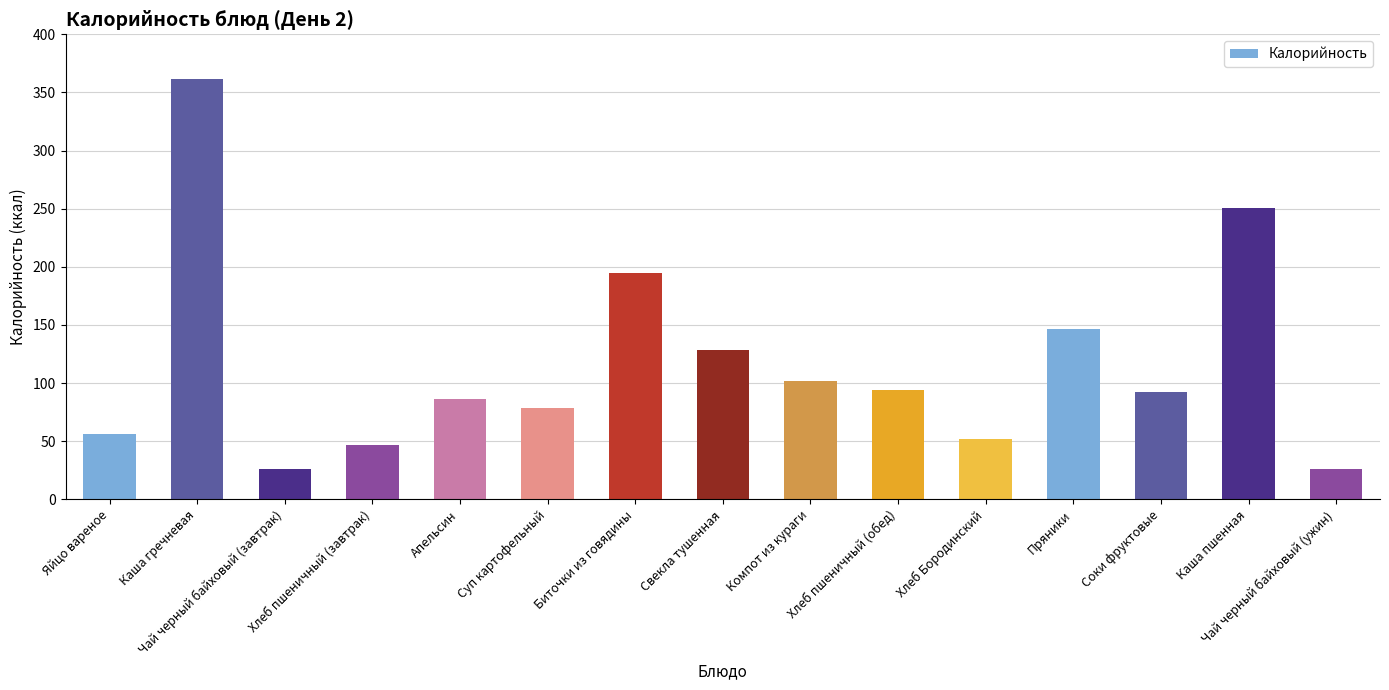

Which has a higher value, Каша пшенная or Соки фруктовые?

Каша пшенная